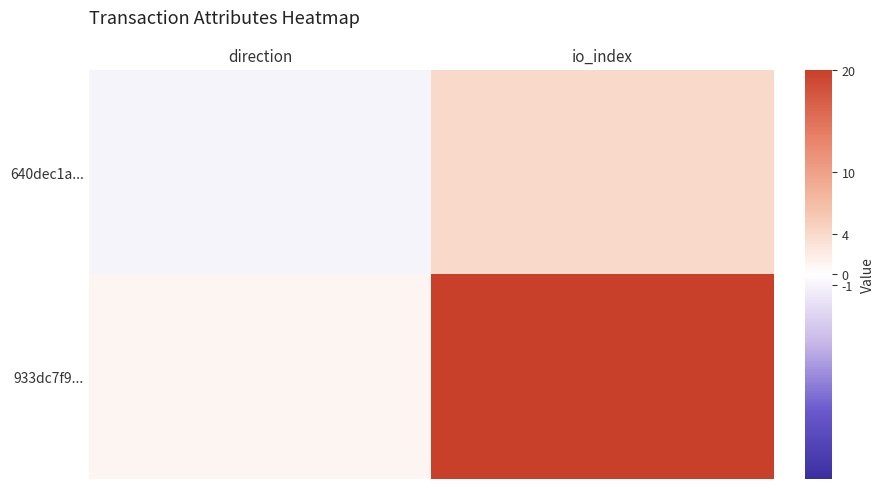

How many series are shown in this chart?

2